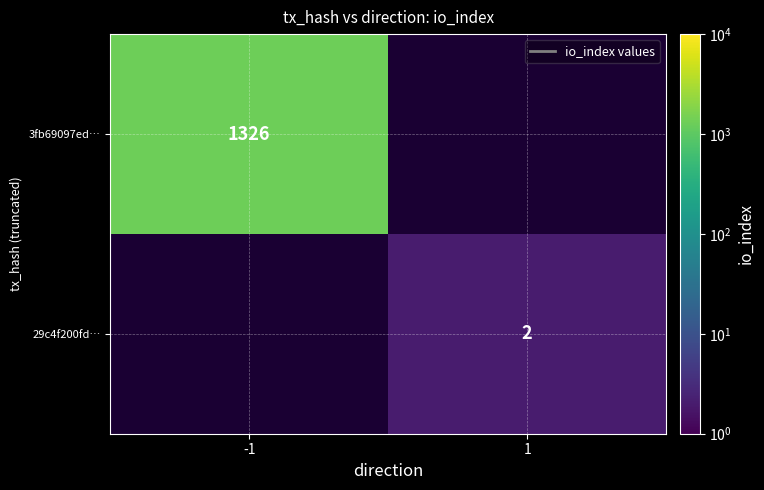

True or false: 3fb69097ed… has a value of 1326 at -1.

True